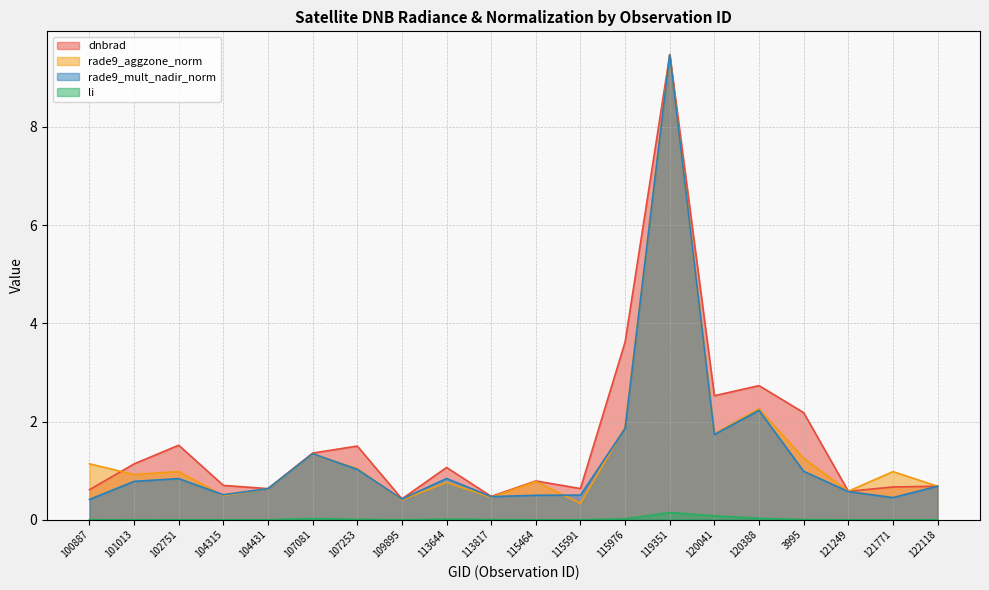

What is the maximum value shown in the chart?

9.5